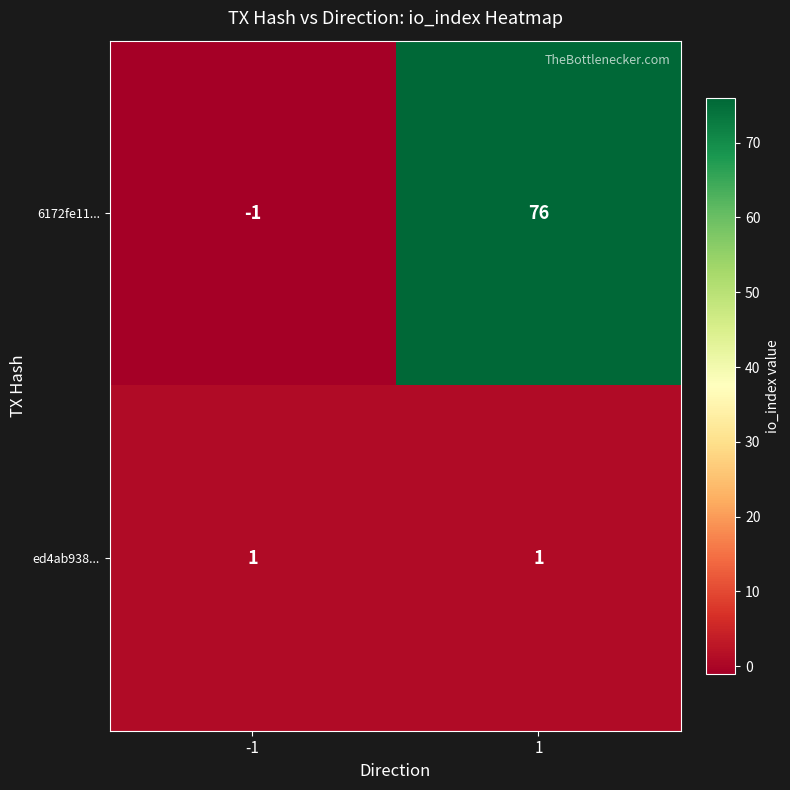

What is the maximum value shown in the chart?

76